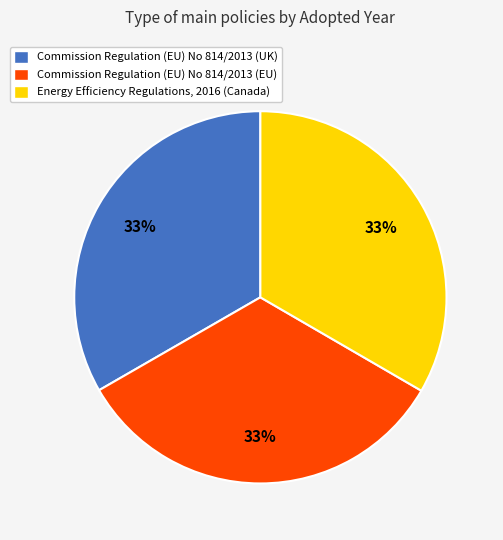

Does Energy Efficiency Regulations, 2016 (Canada) represent more than half of the total?

No